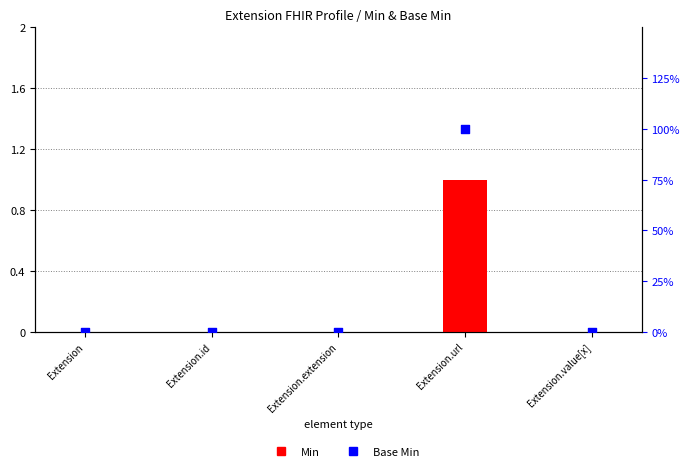

Which series contains the lowest Y value?

Min